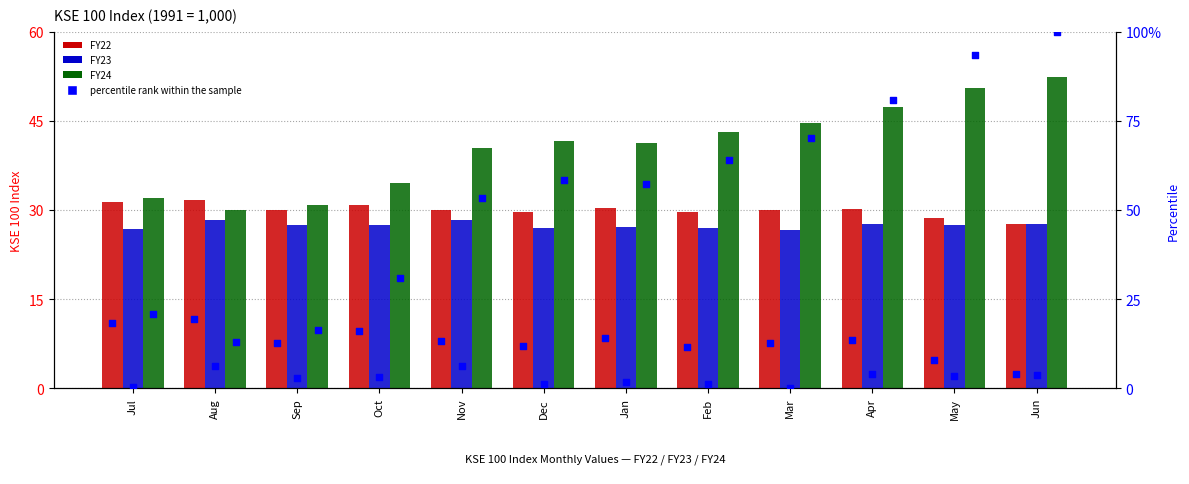

Which series contains the highest Y value?

FY24